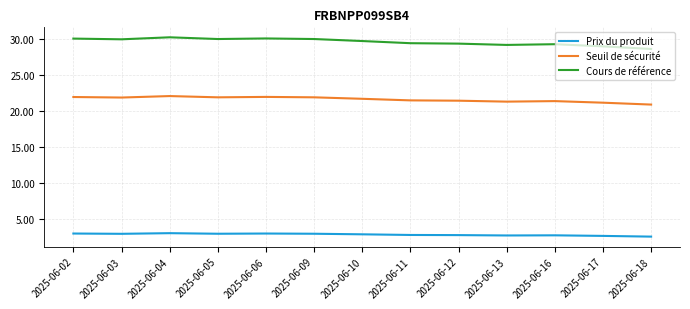

What is the highest value of the Cours de référence series?

30.3